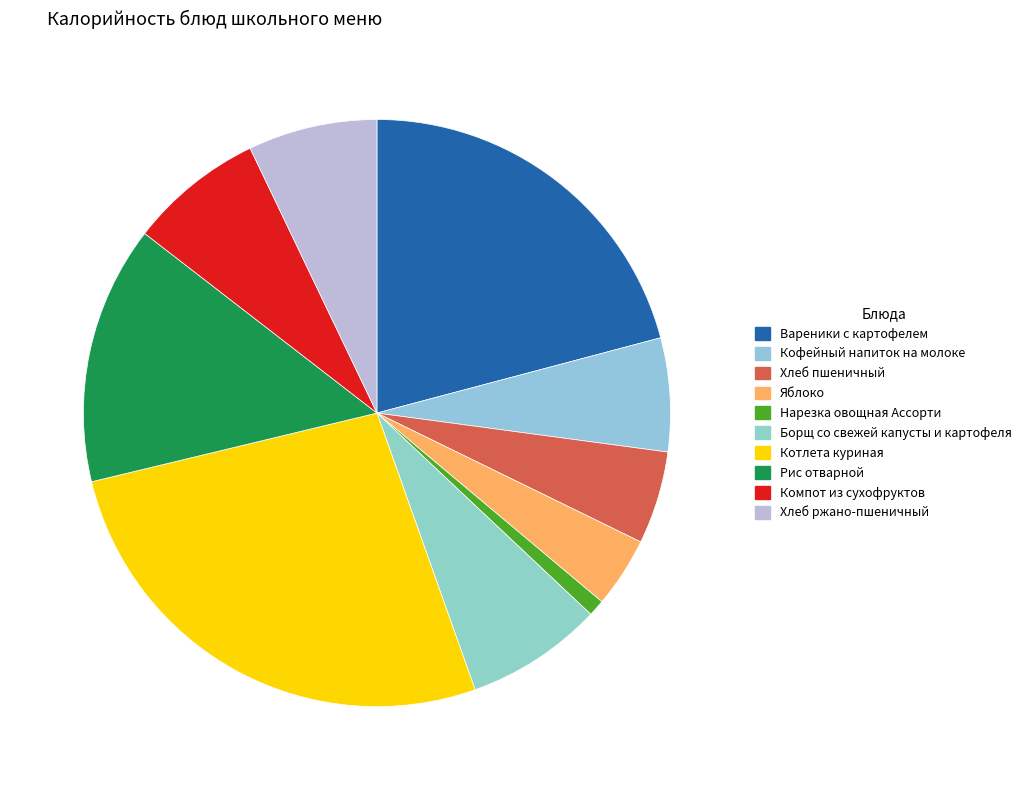

Does any single category account for the majority?

No